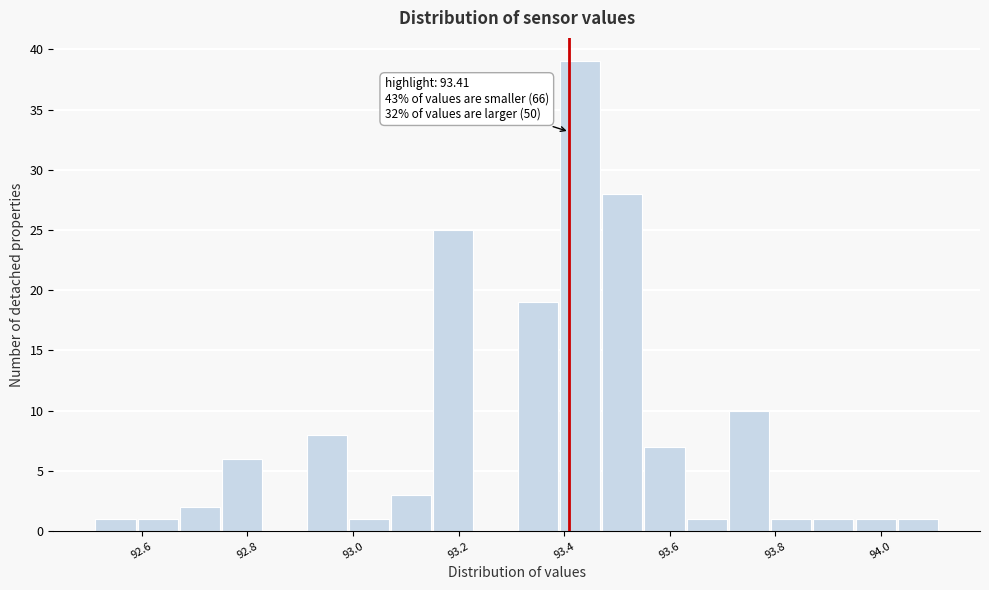

Over which range of the x-axis is the bar tallest?

93.39 to 93.47